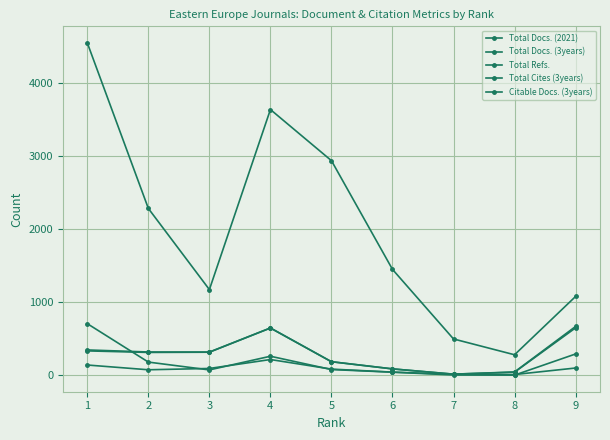

What is the maximum value shown in the chart?

4542